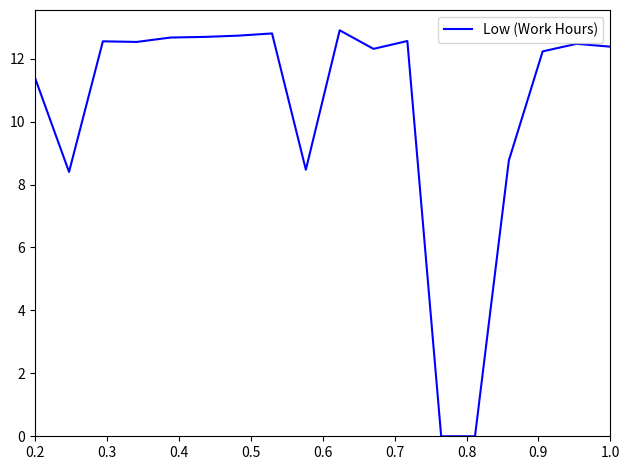

What is the greatest value displayed?

12.9